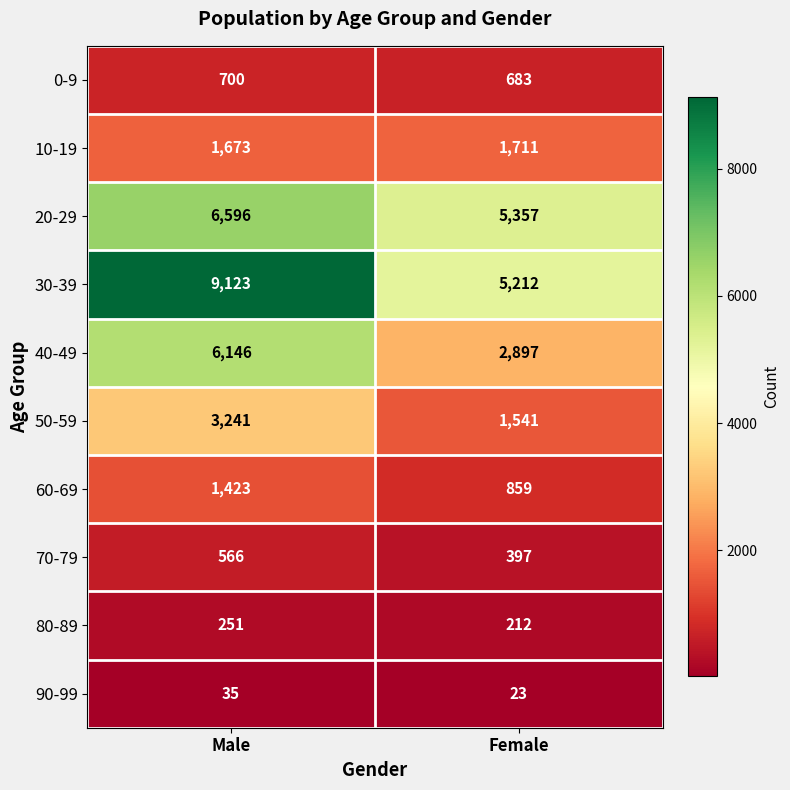

Is it true that 0-9 equals 700 at Male?

True